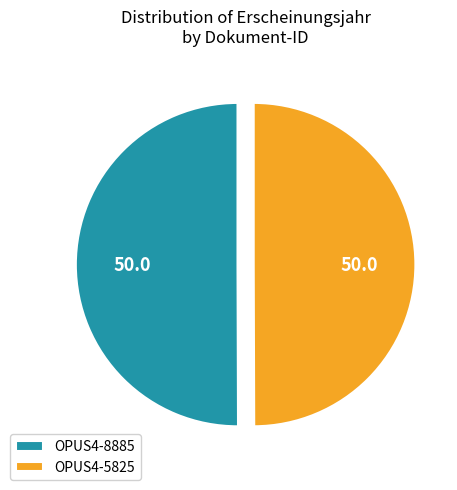

Is it true that OPUS4-8885 is 50% of the pie?

True